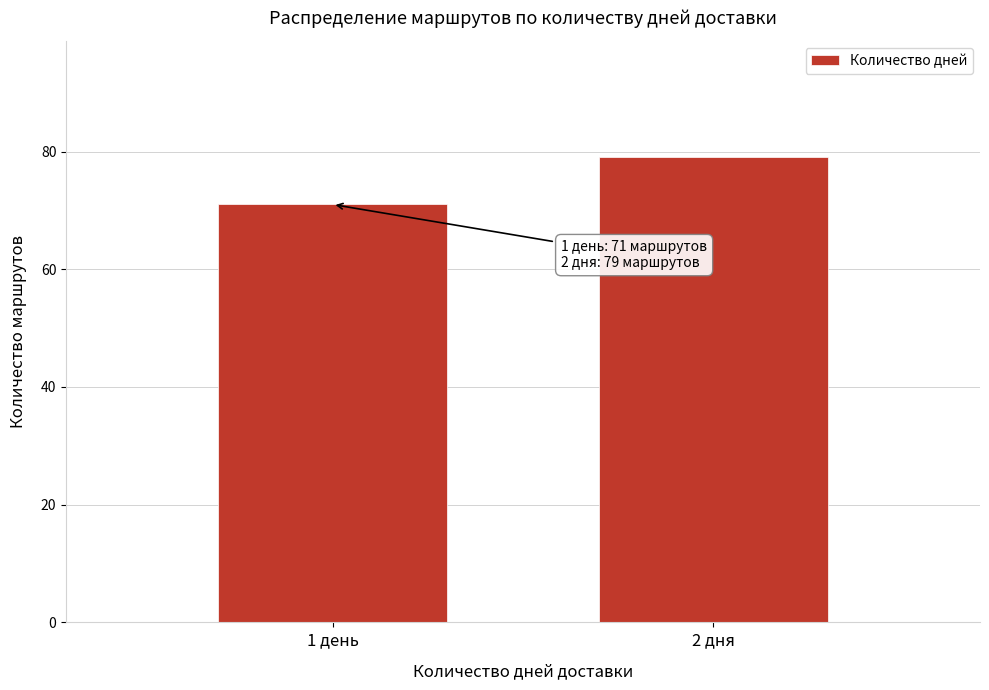

Reading right to left, extract all data points from this chart.

2 дня=79	1 день=71